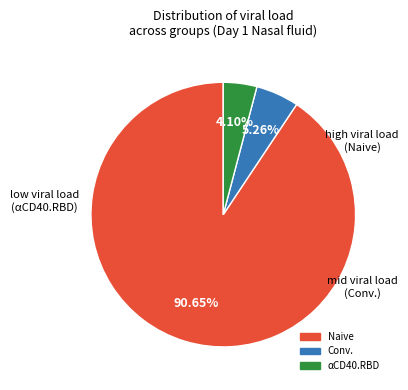

To the nearest percent, what is the difference between the largest and smallest slice percentages?

87%